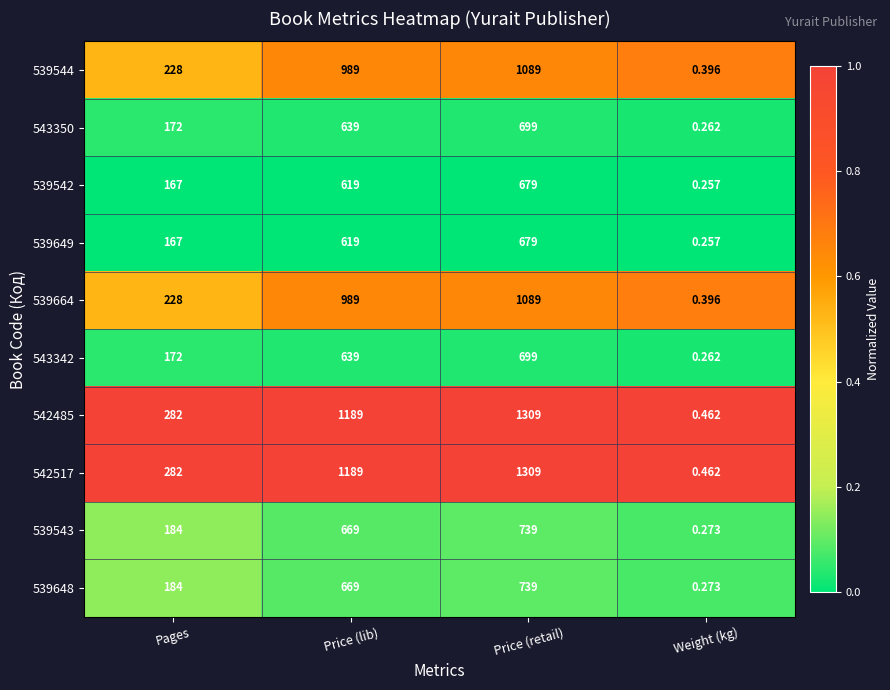

List the labels in order of 542485 value, largest first.

Price (retail), Price (lib), Pages, Weight (kg)